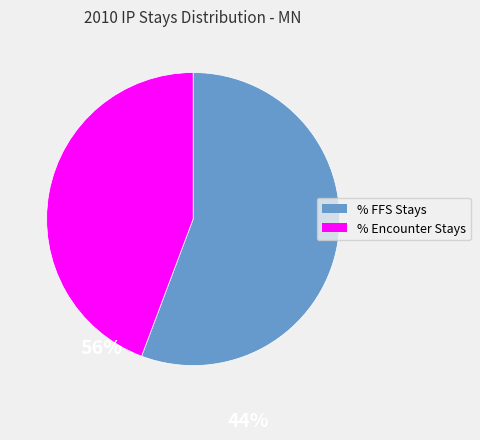

How many slices are in this pie chart?

2